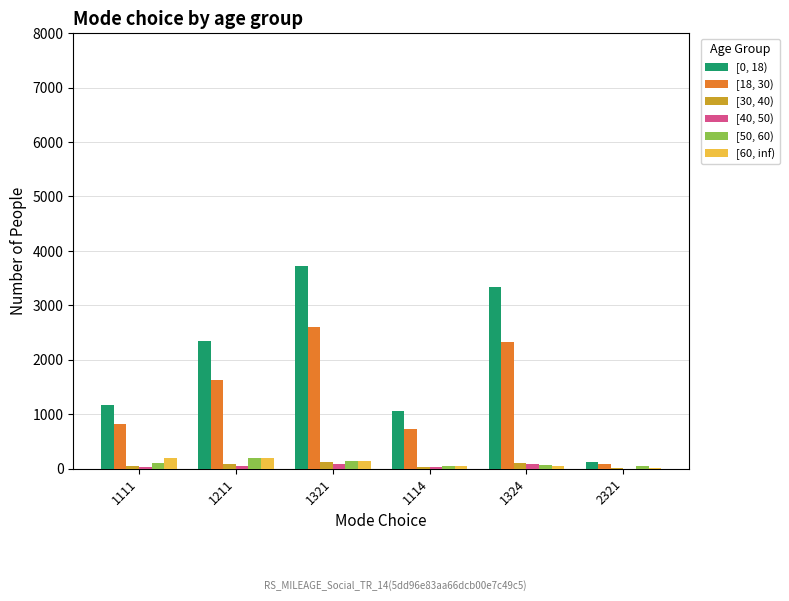

Which series has the largest total across all categories?

[0, 18)